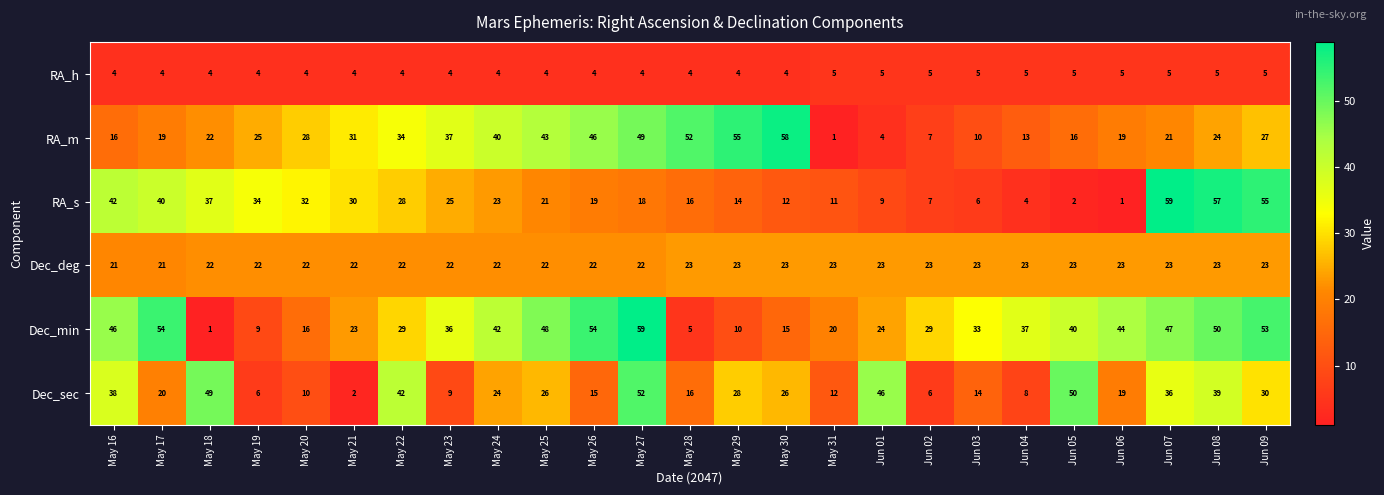

How many data points does each series have?

25